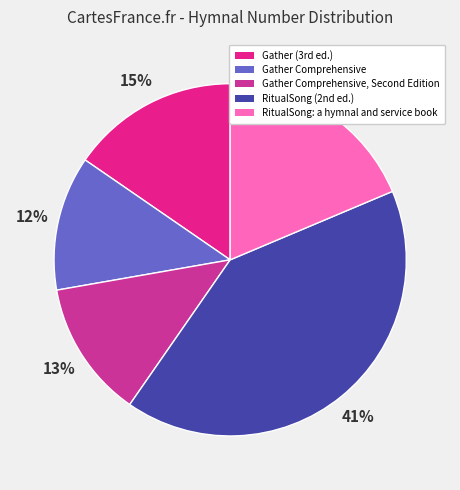

To the nearest percent, what is the average slice percentage?

20%